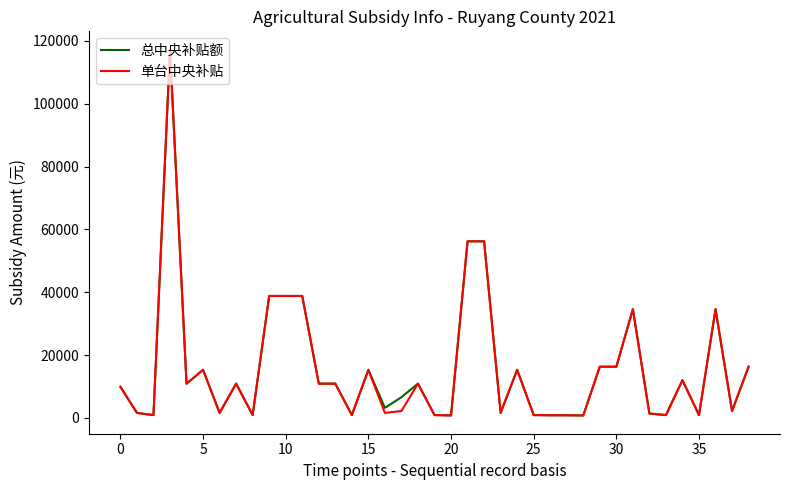

What is the maximum value shown in the chart?

117200